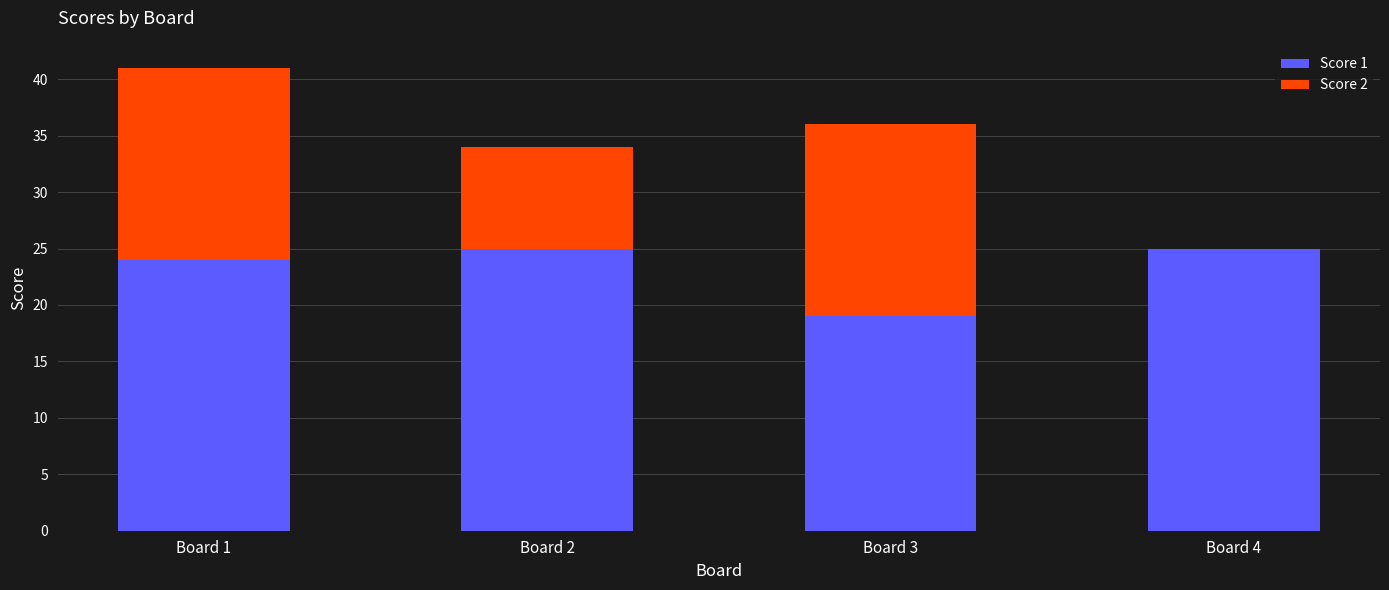

How many series are shown in this chart?

2